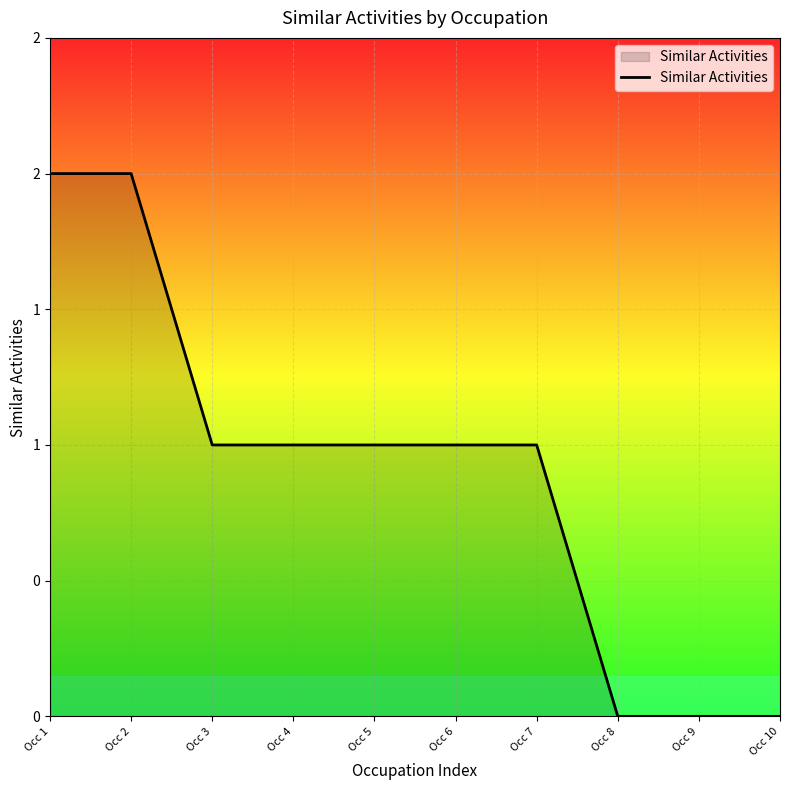

Does the chart have visible grid lines?

Yes